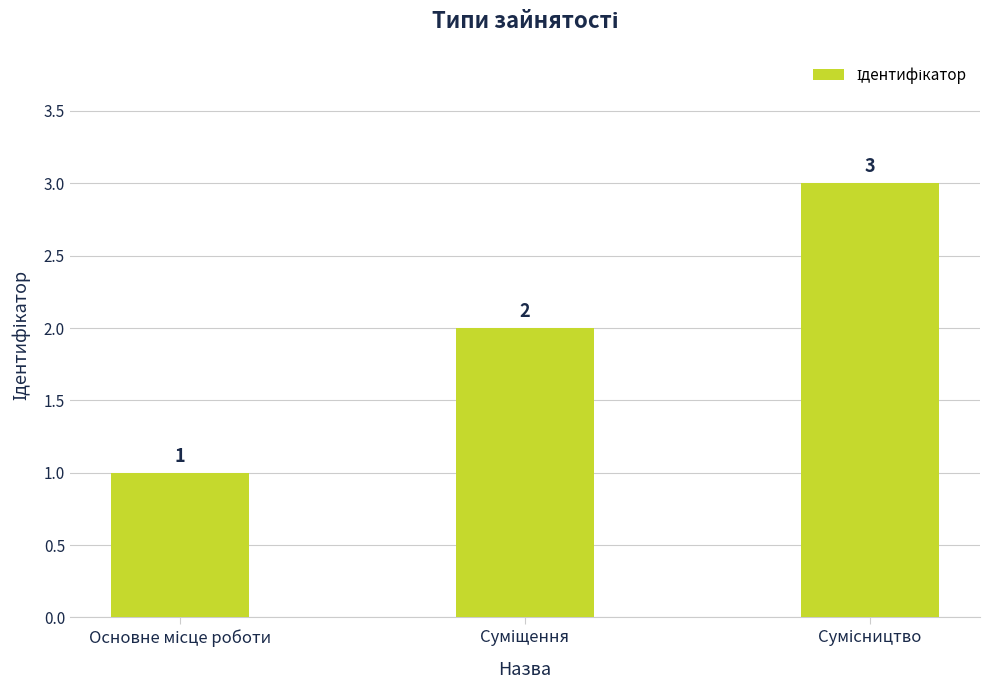

What is the greatest value displayed?

3